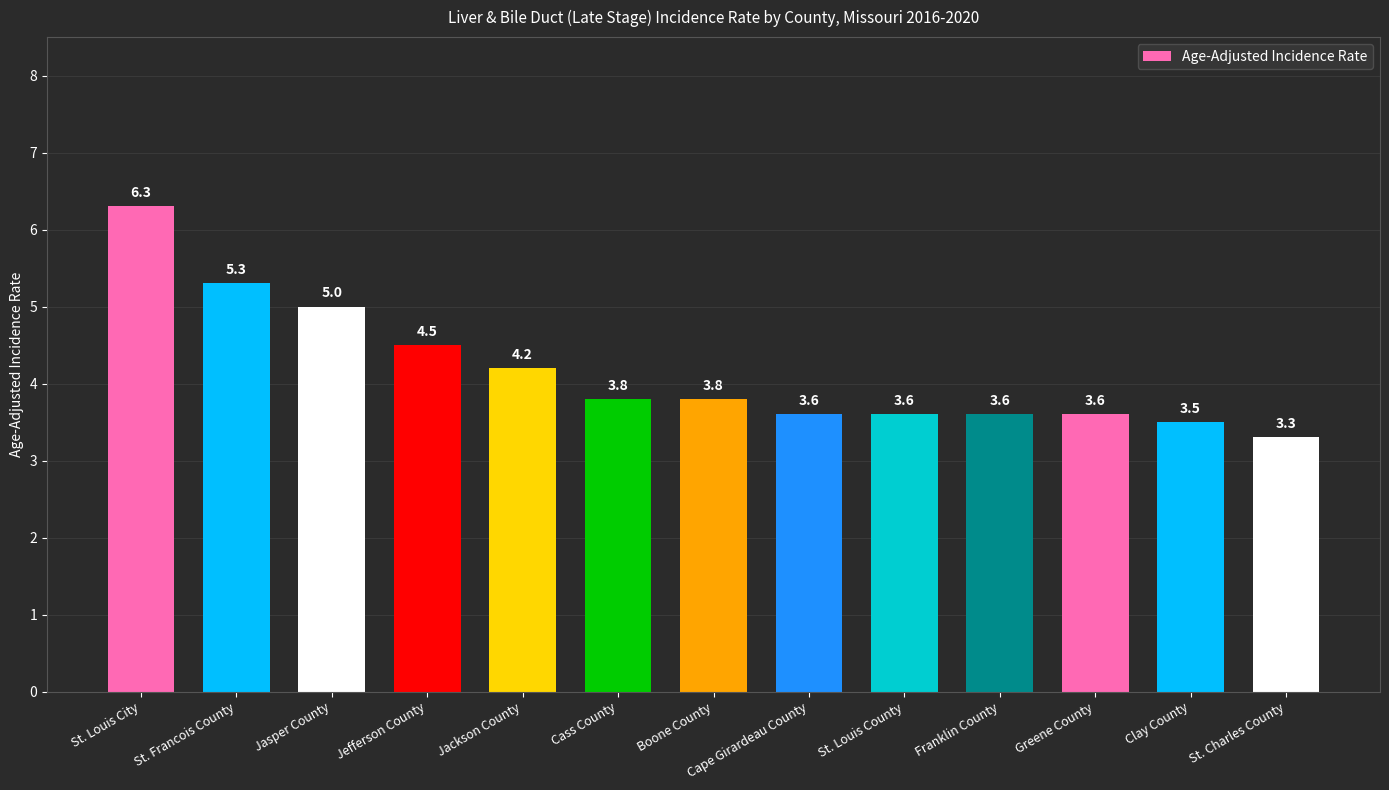

Which category has the lowest value across all series?

St. Charles County